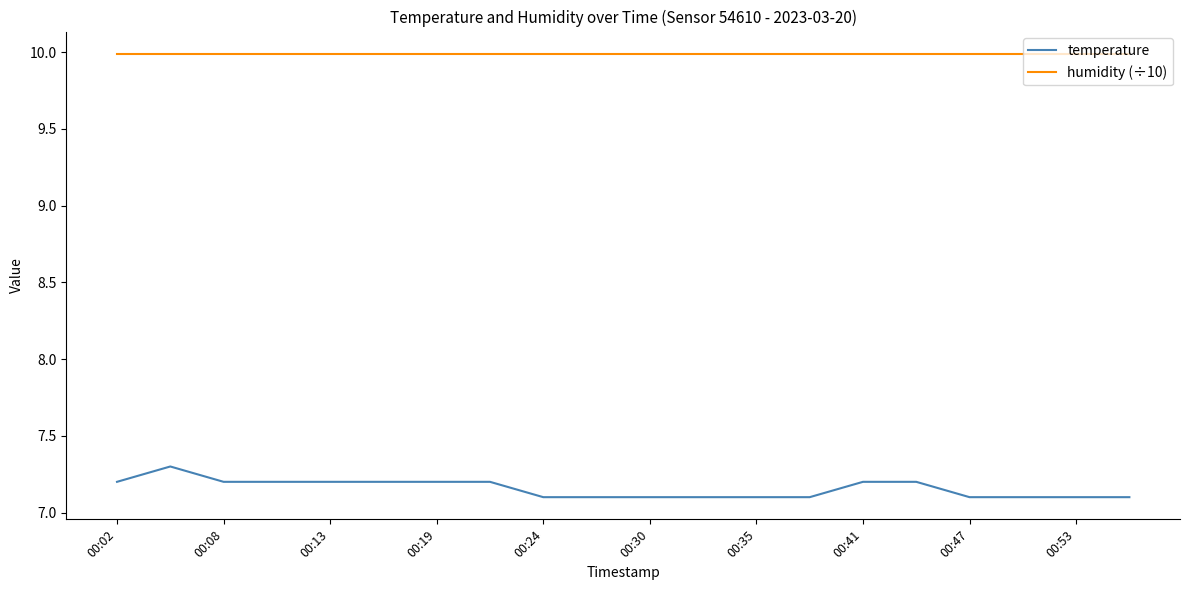

What is the minimum value shown in the chart?

7.1